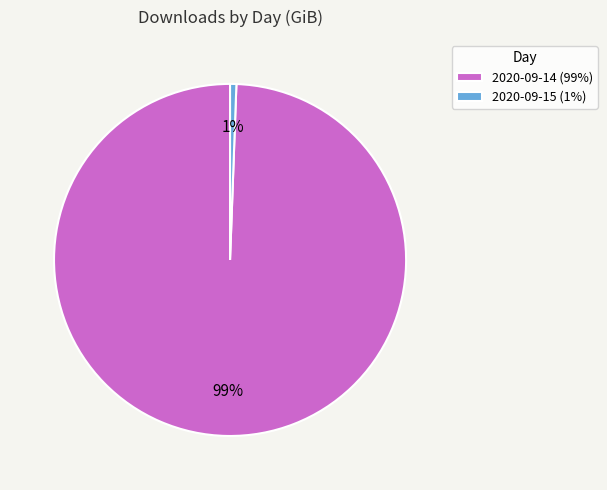

What is the largest slice in the pie chart?

2020-09-14